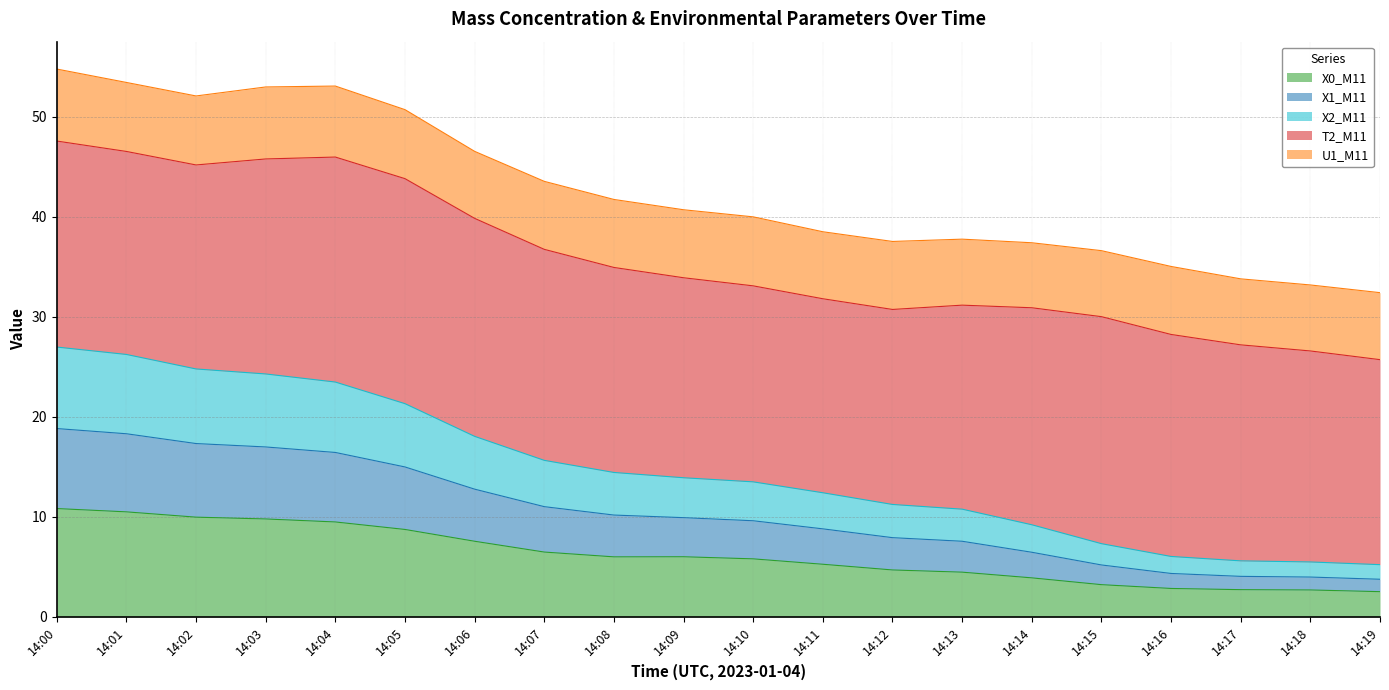

Does the chart have visible grid lines?

Yes